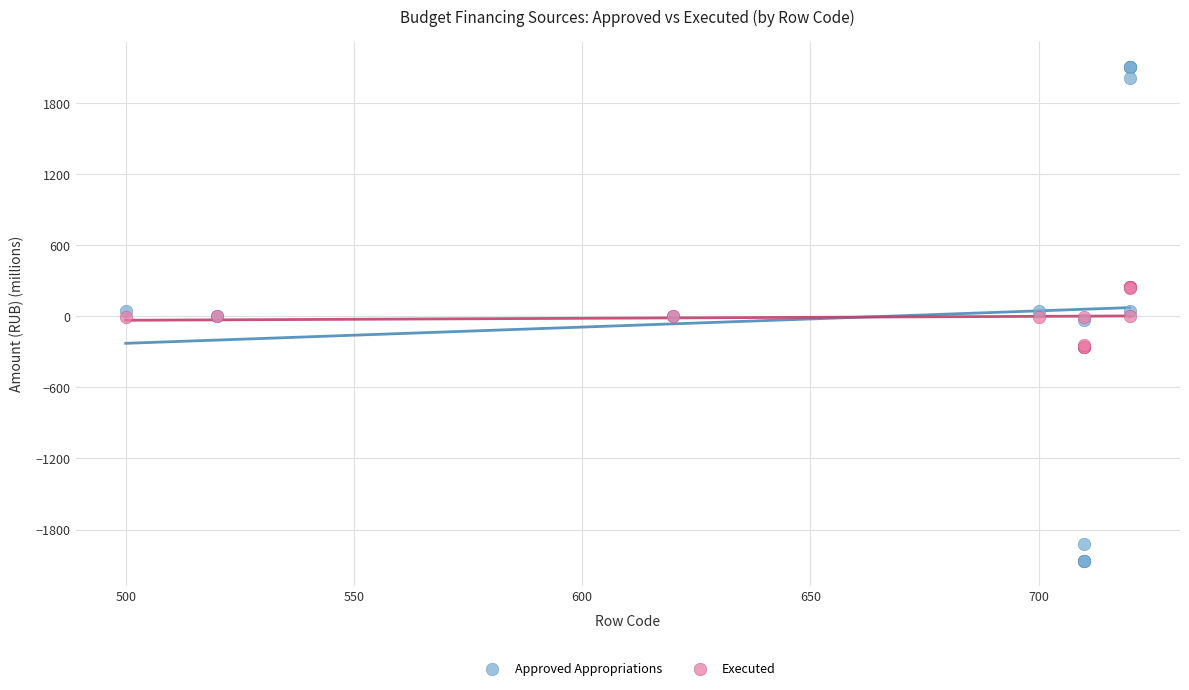

Which series contains the lowest Y value?

Approved Appropriations